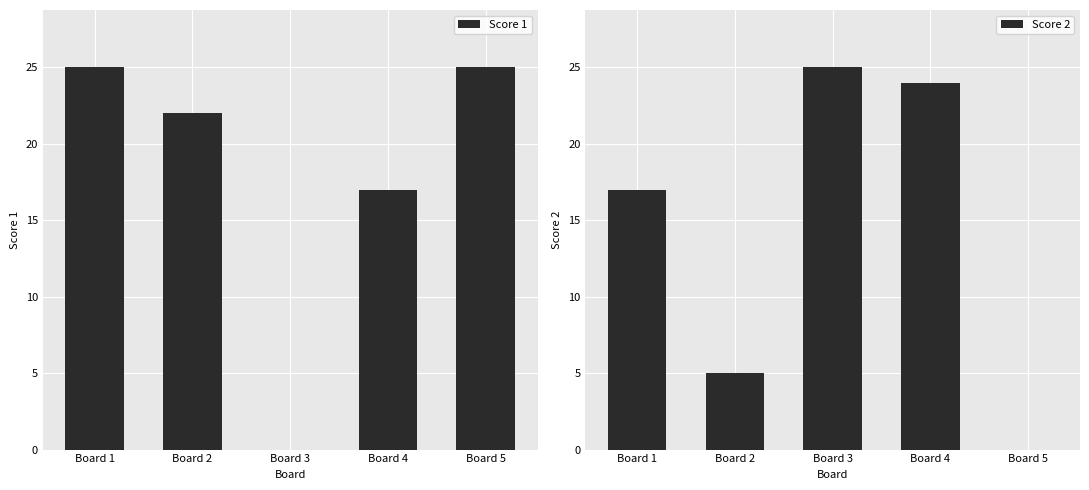

Rank the series by their average value, from lowest to highest.

Score 2, Score 1